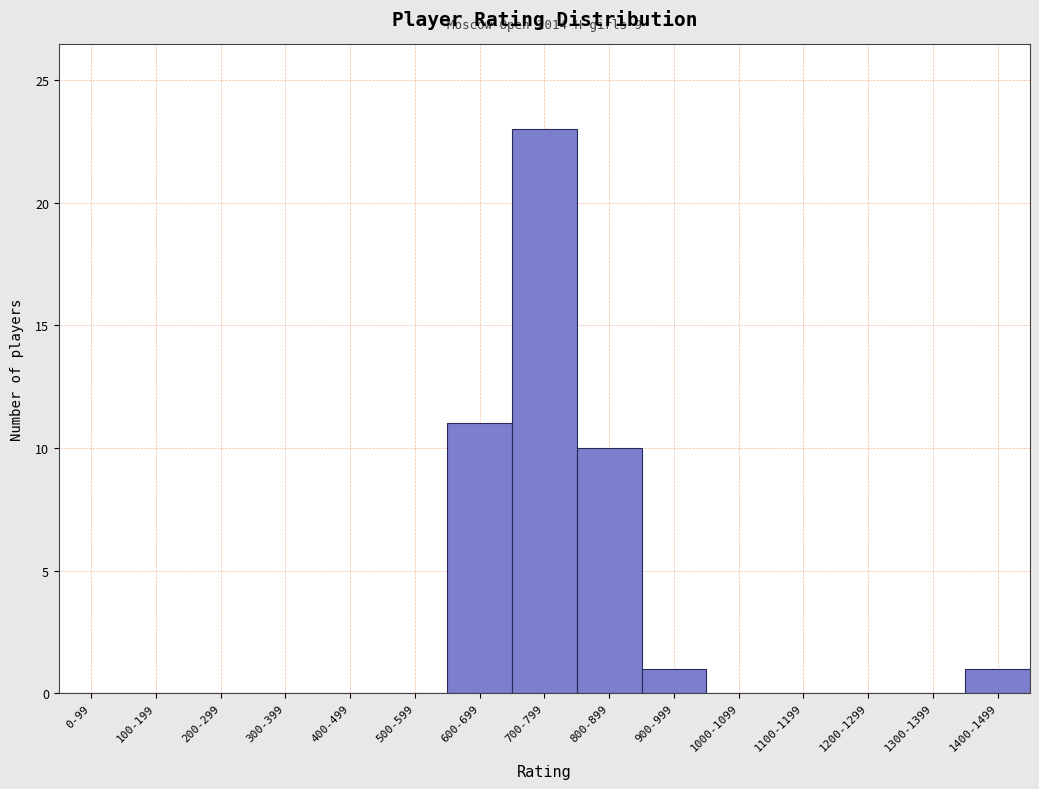

Reading left to right, extract all data points from this chart.

0-99=0	100-199=0	200-299=0	300-399=0	400-499=0	500-599=0	600-699=11	700-799=23	800-899=10	900-999=1	1000-1099=0	1100-1199=0	1200-1299=0	1300-1399=0	1400-1499=1